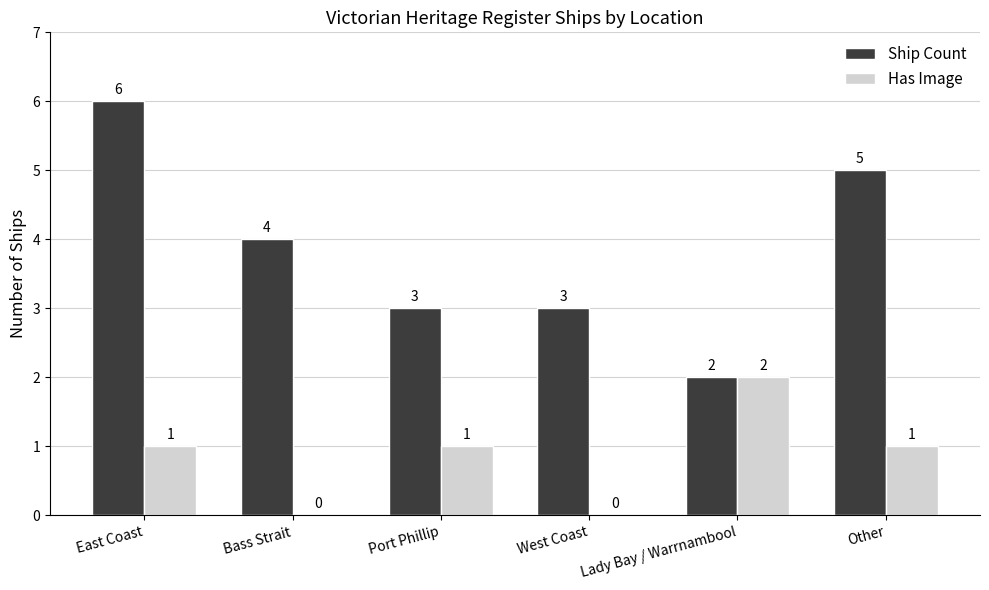

At which category is the sum across all series the highest?

East Coast